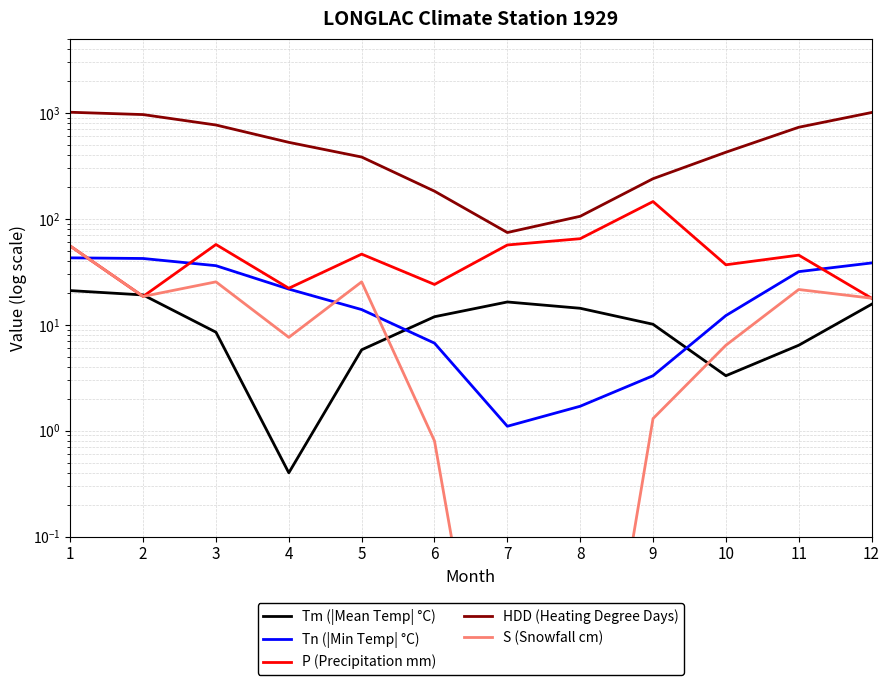

How many data points does each series have?

12